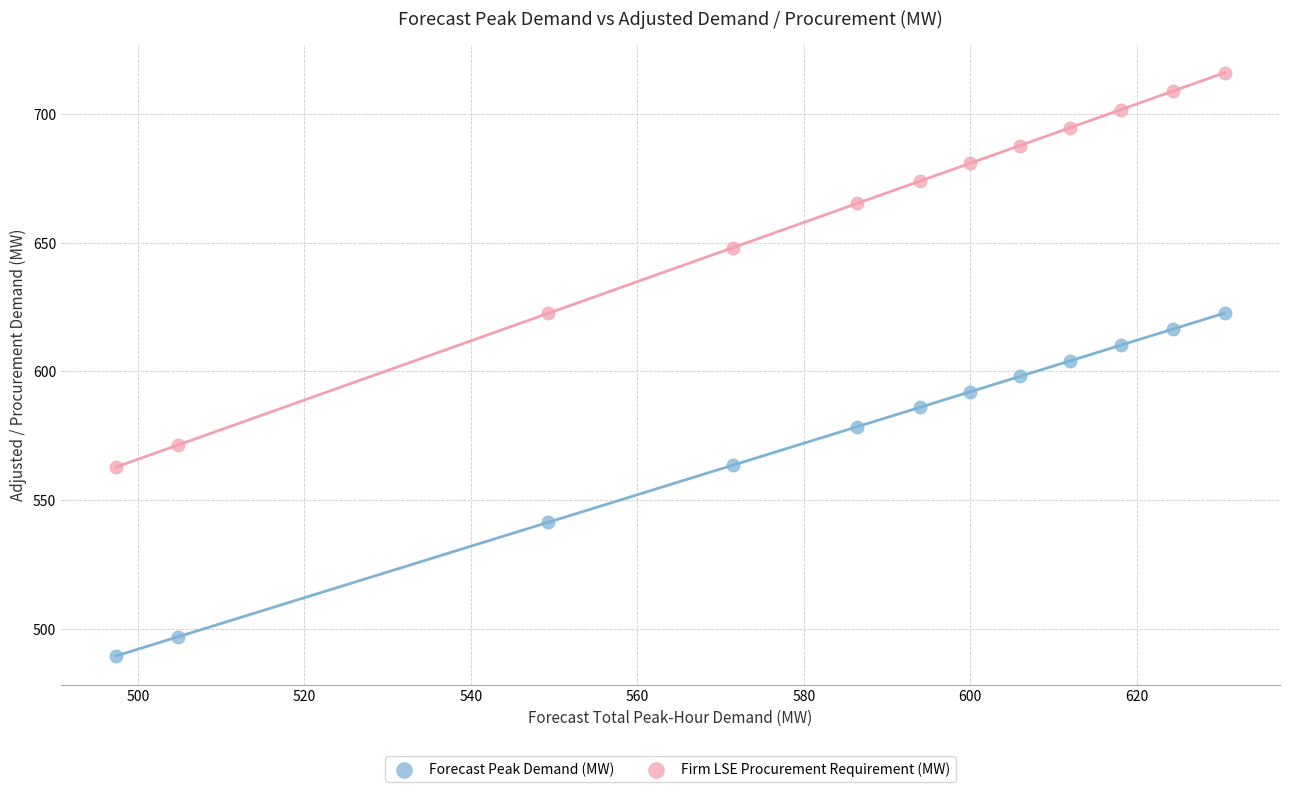

Across all data points, what is the range of Y values (max minus min)?

226.6